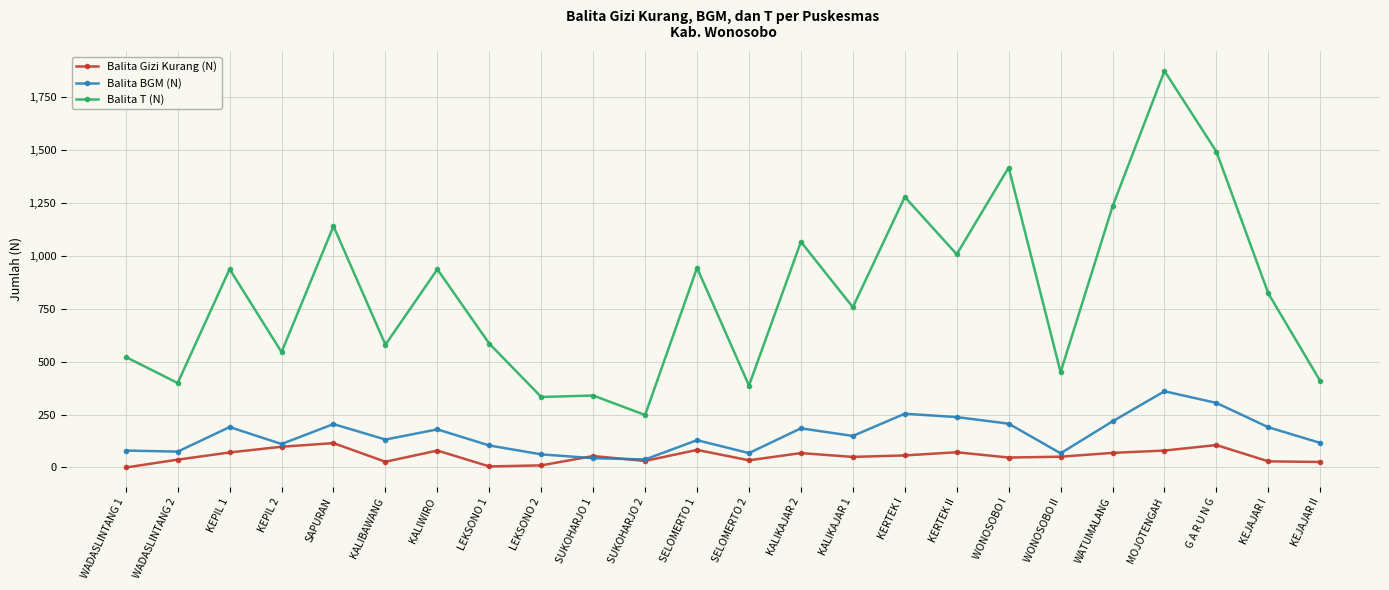

Which series has the largest total across all categories?

Balita T (N)